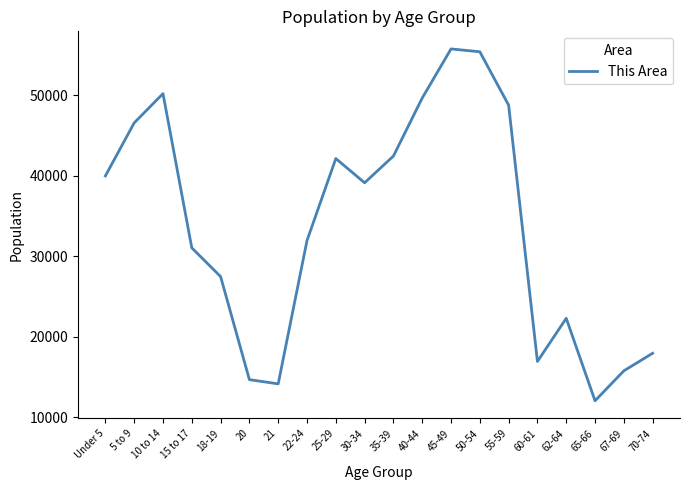

What is the smallest value displayed?

12031